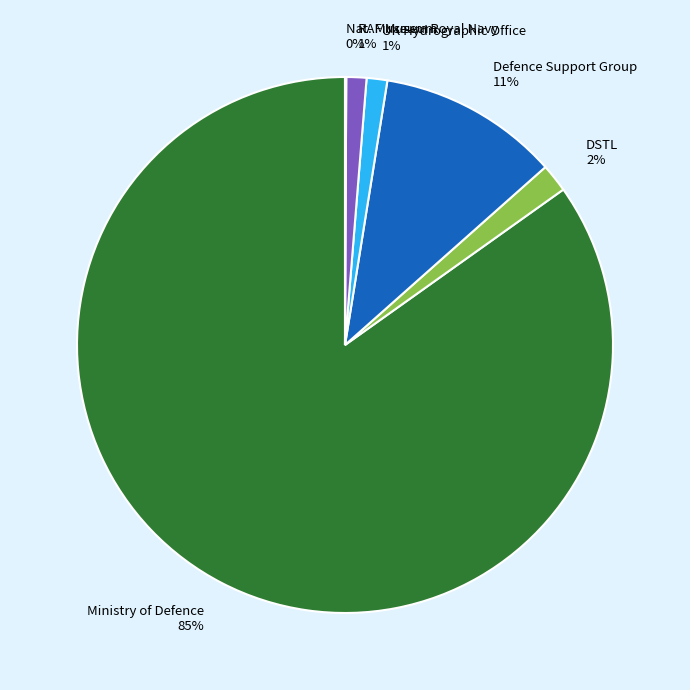

Which category accounts for the majority?

Ministry of Defence 85%